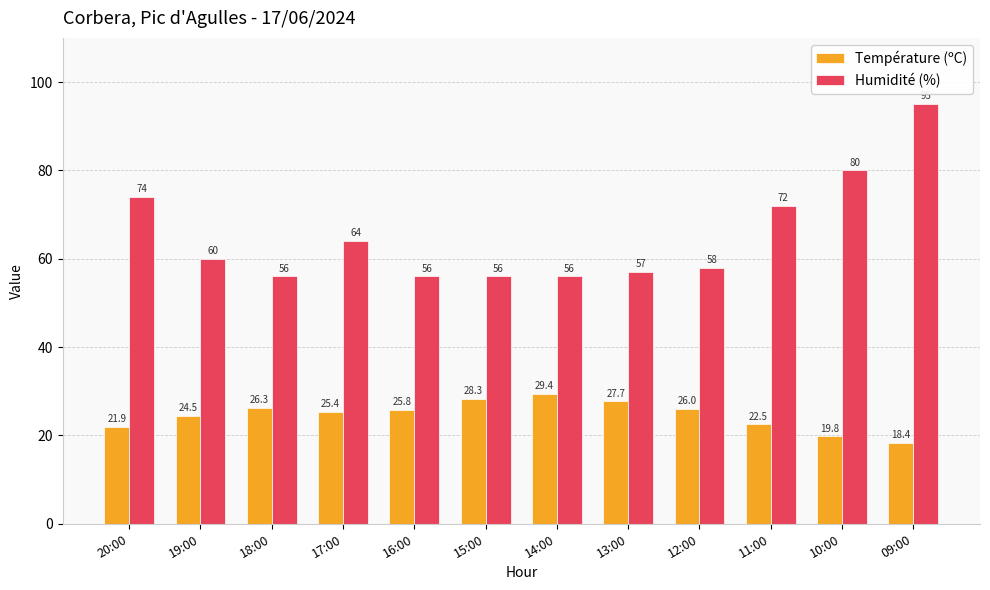

What is the sum of all Humidité (%) values?

784.0